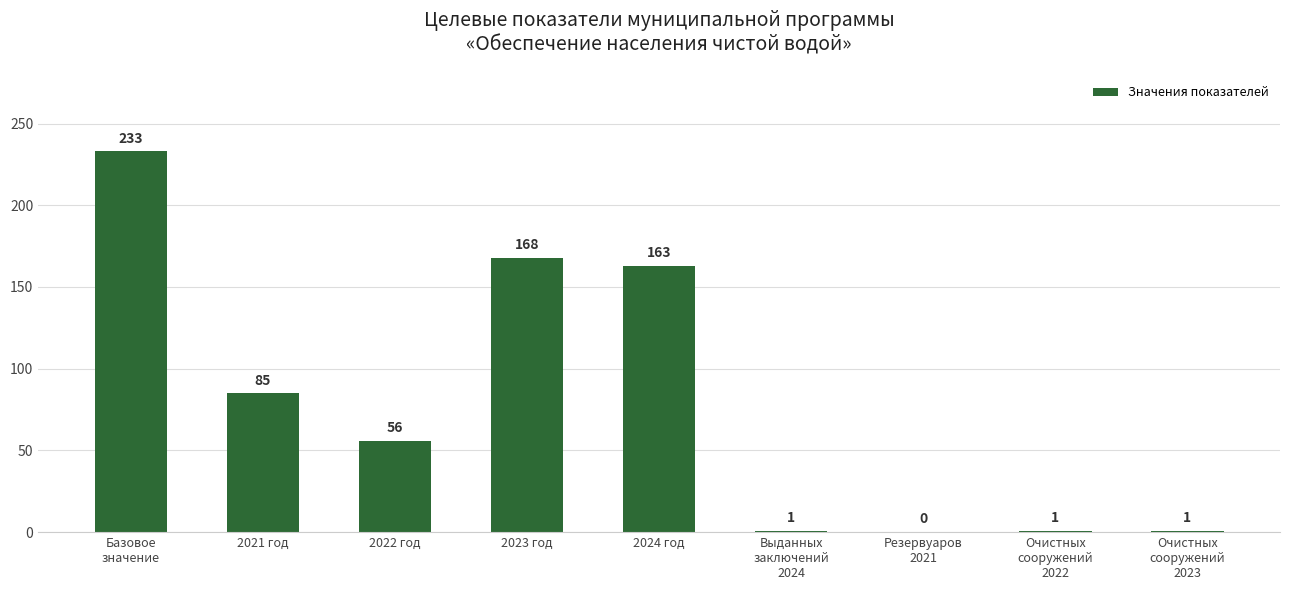

The chart shows a value of 319 at Базовое
значение. True or false?

False